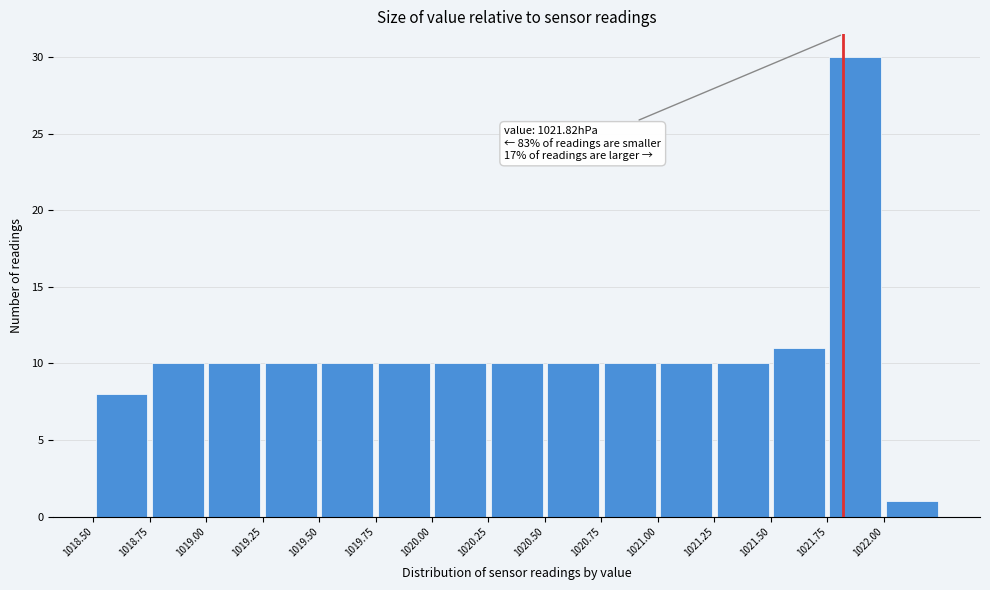

Which range on the x-axis has the tallest bar?

1021.75 to 1022.00